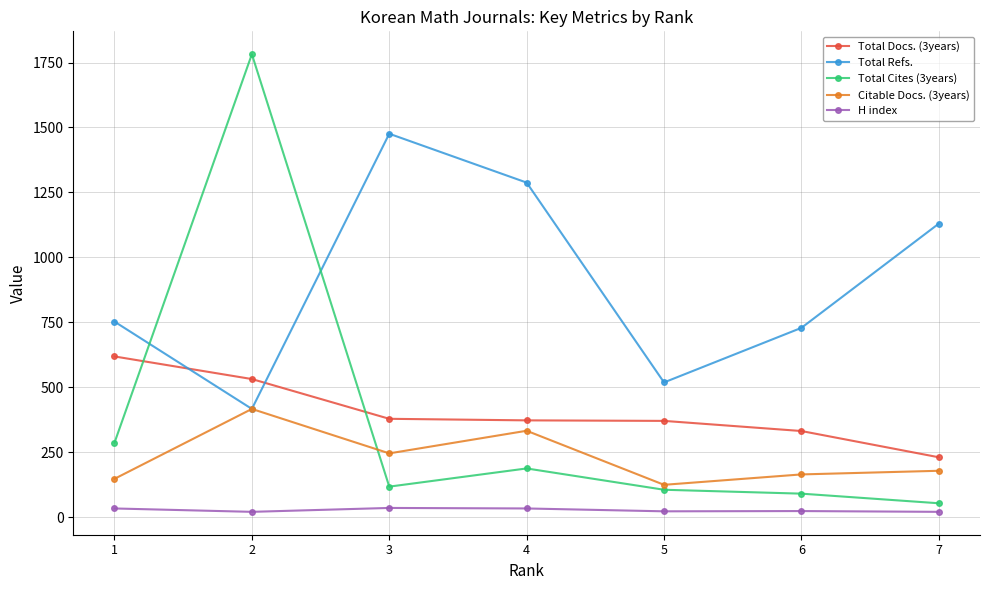

What is the maximum value shown in the chart?

1782